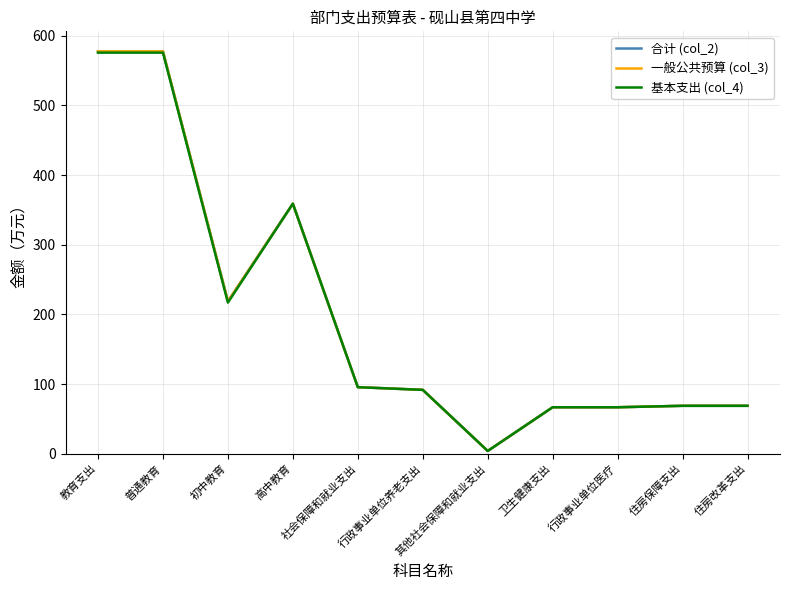

What is the label of the 6th point from the right?

行政事业单位养老支出